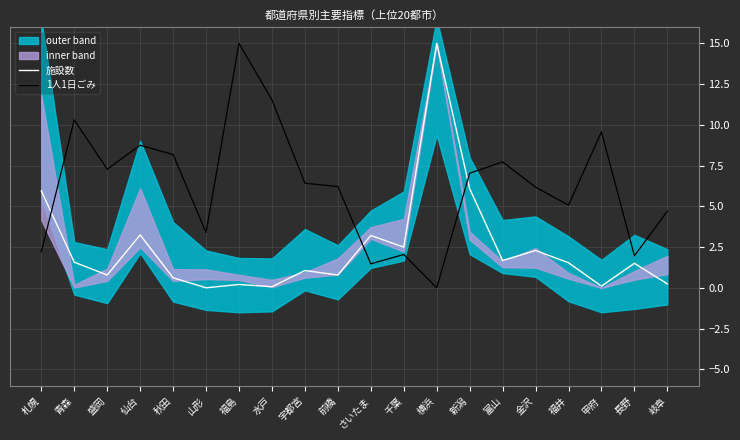

Is it true that 施設数 equals 2.6 at 青森?

False